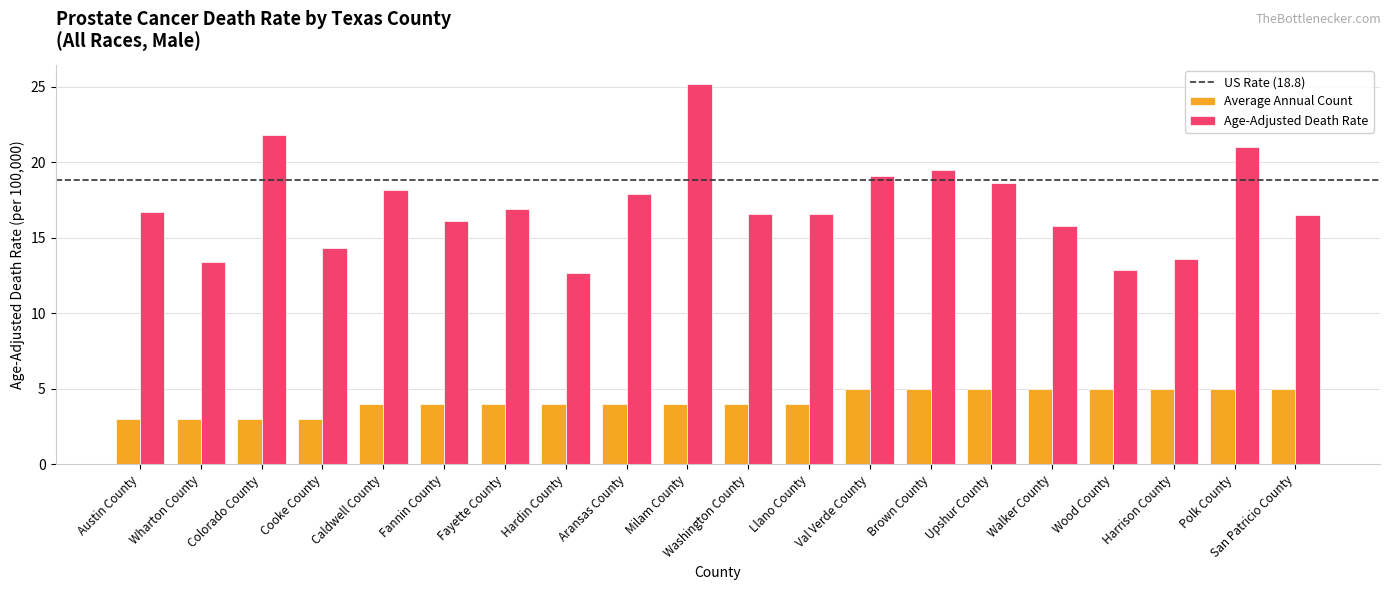

Rank the series at Austin County from highest to lowest value.

Age-Adjusted Death Rate, Average Annual Count